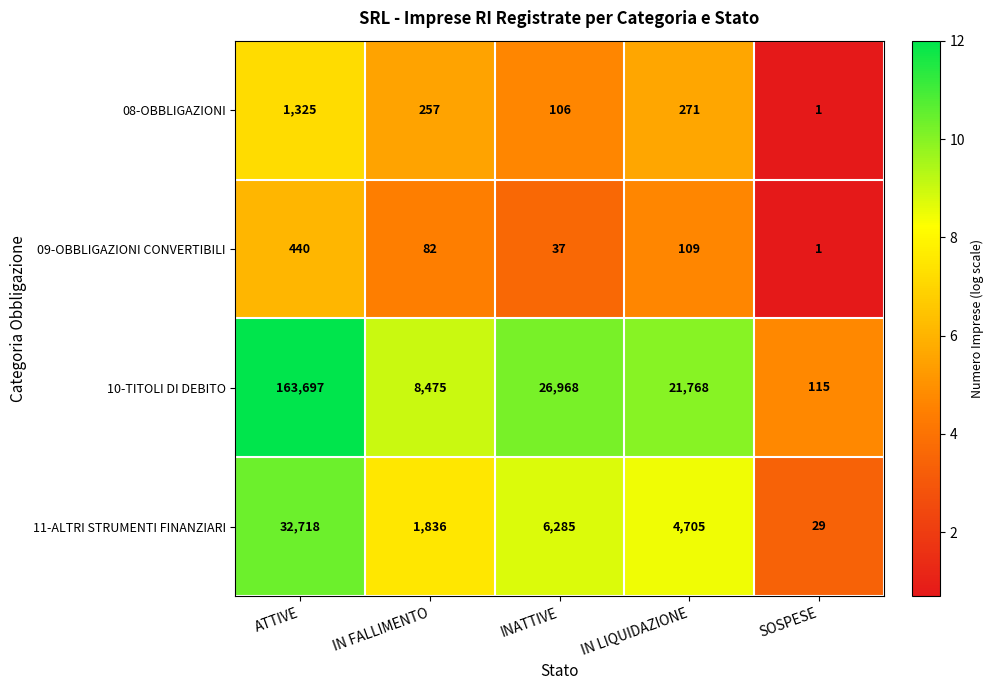

What is the difference between the highest and lowest values at IN FALLIMENTO?

8393